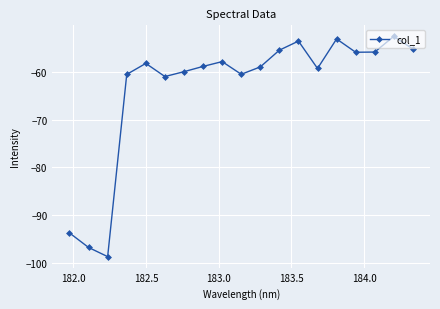

How many interior local valleys (lower than both neighbors) does the data have?

5